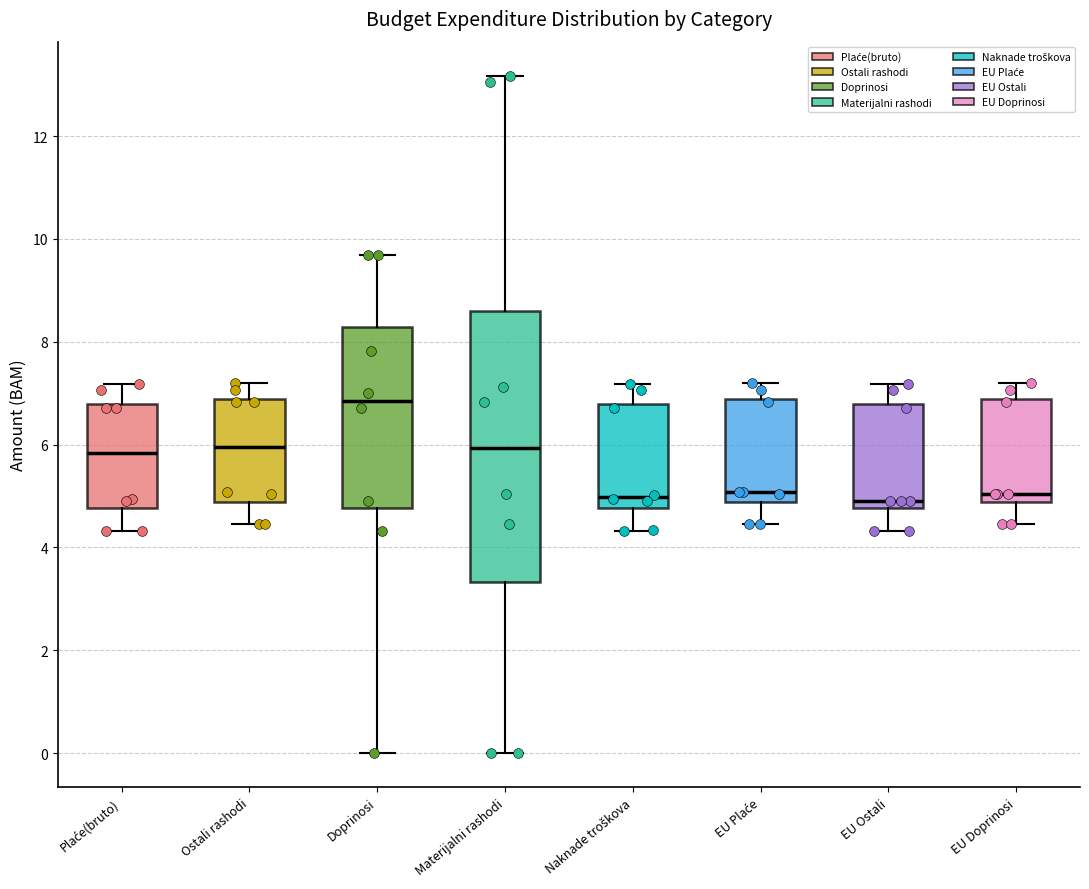

Where is the upper edge of the box for Ostali rashodi on the y-axis? The values are not printed on the chart, so give them approximately, as read against the axis.

6.8